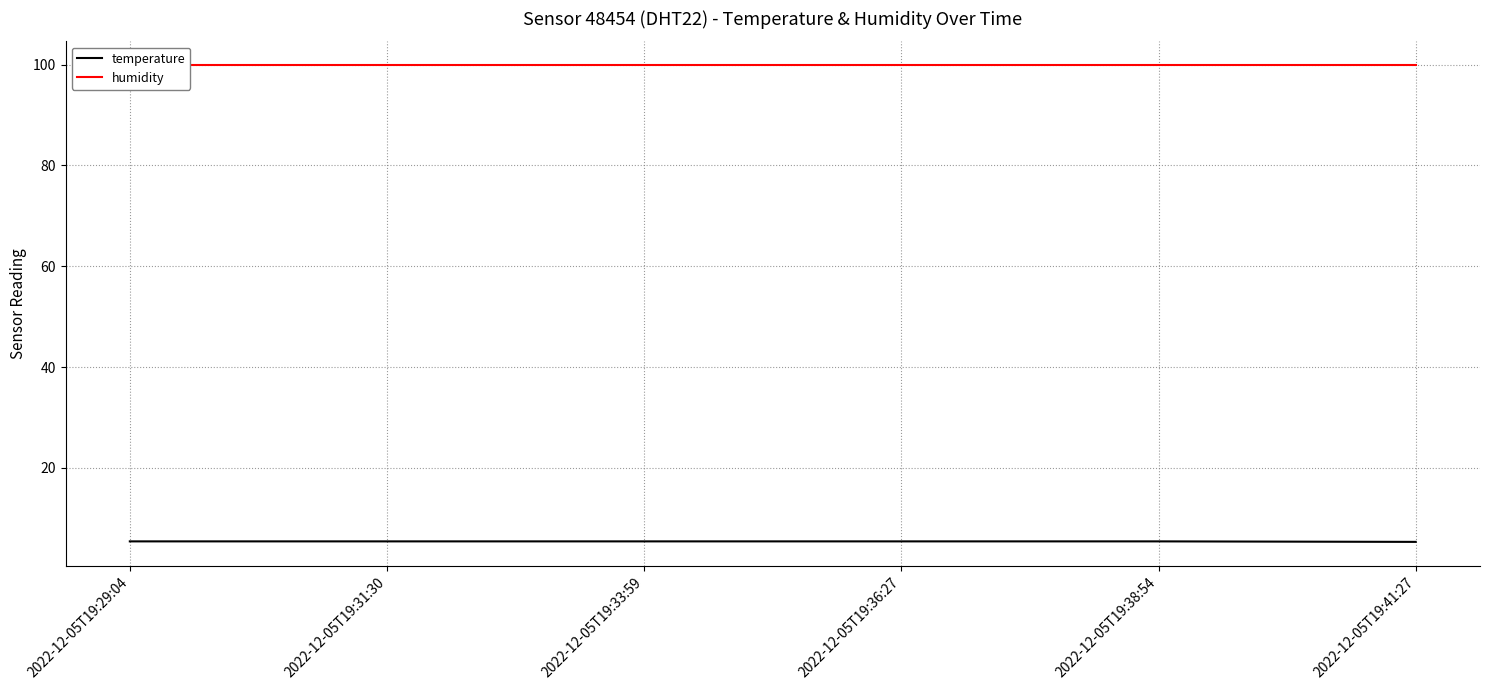

True or false: humidity has more than 0 interior local peaks.

False